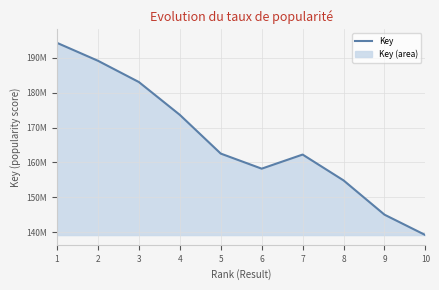

How many lines are shown in the chart?

1